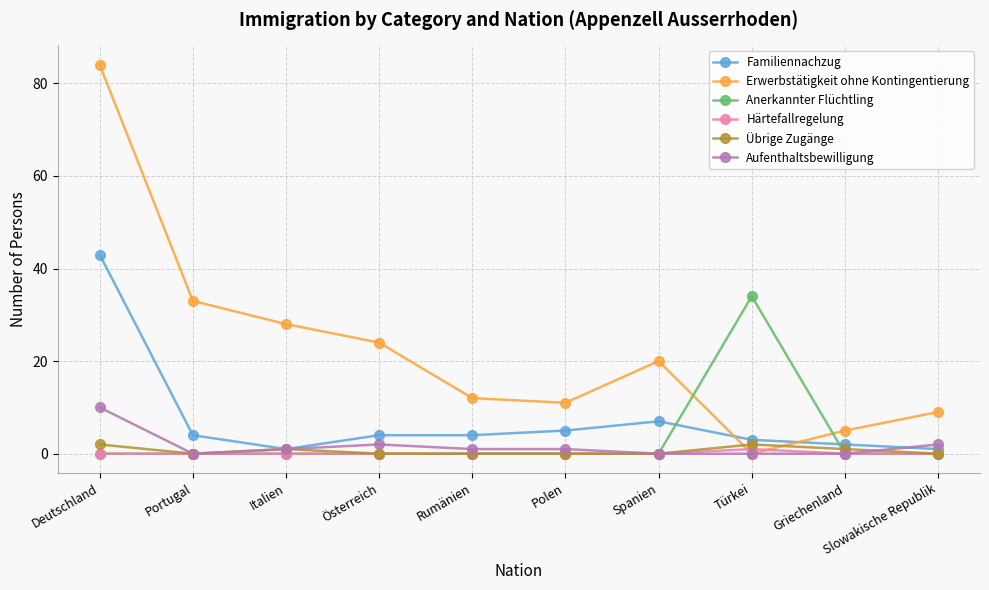

Is this an area chart (filled region under the line)?

No